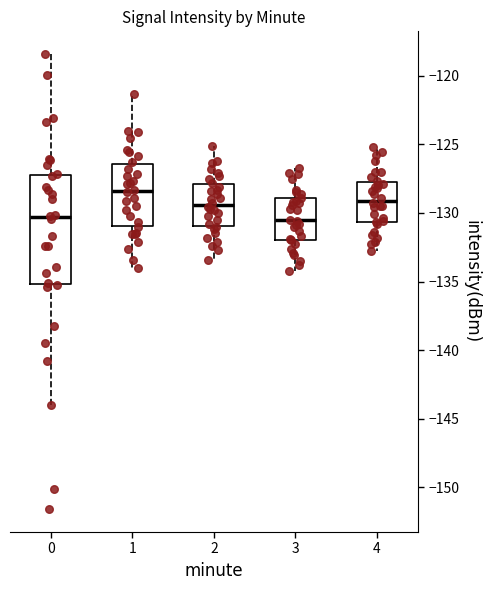

Reading left to right, transcribe this box plot: for each box, give where its median line is, the range the box spans, and where its two whiskers end, as read against the y-axis. The values are not printed on the chart, so give them approximately, as read against the axis.

0: median -130.5, box -135.0 to -127.0, whiskers -144.0 to -118.5
1: median -128.5, box -131.0 to -126.5, whiskers -134.0 to -121.5
2: median -129.5, box -131.0 to -128.0, whiskers -133.5 to -125.0
3: median -130.5, box -132.0 to -129.0, whiskers -134.0 to -126.5
4: median -129.0, box -130.5 to -127.5, whiskers -133.0 to -125.0